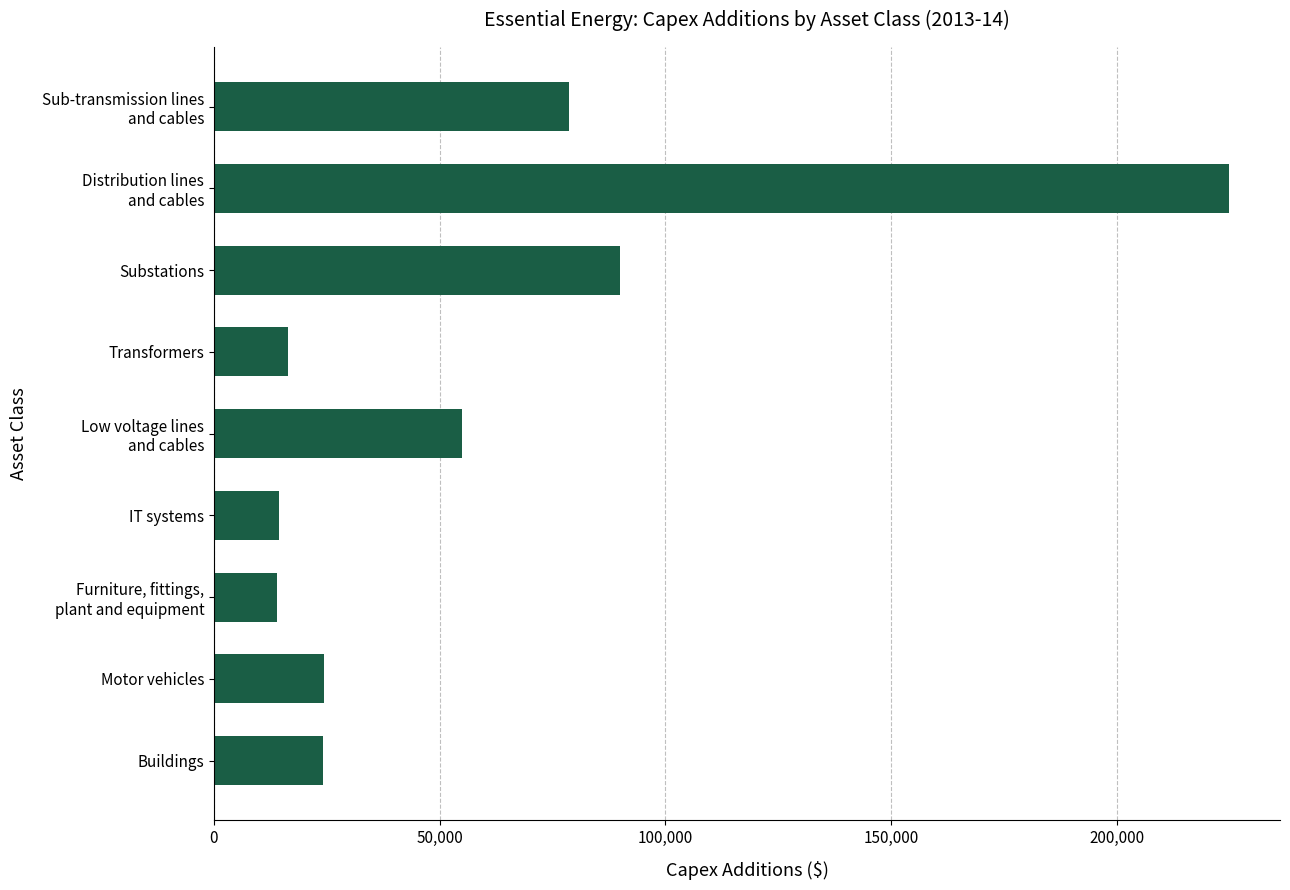

What is the maximum value shown in the chart?

224970.2